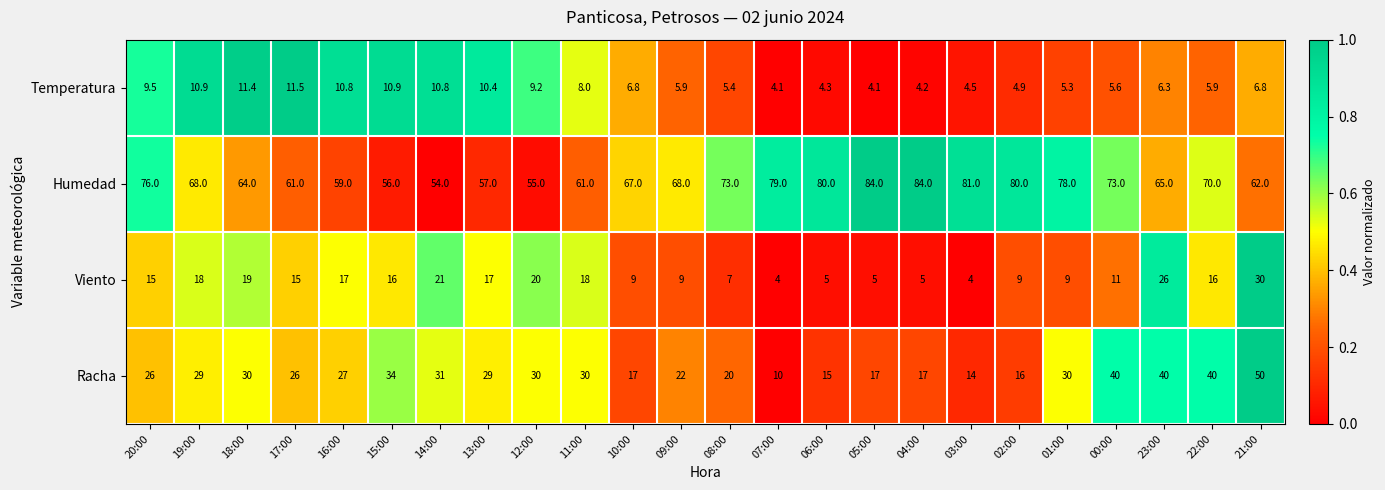

List the series in order of their peak value, highest first.

Humedad, Racha, Viento, Temperatura